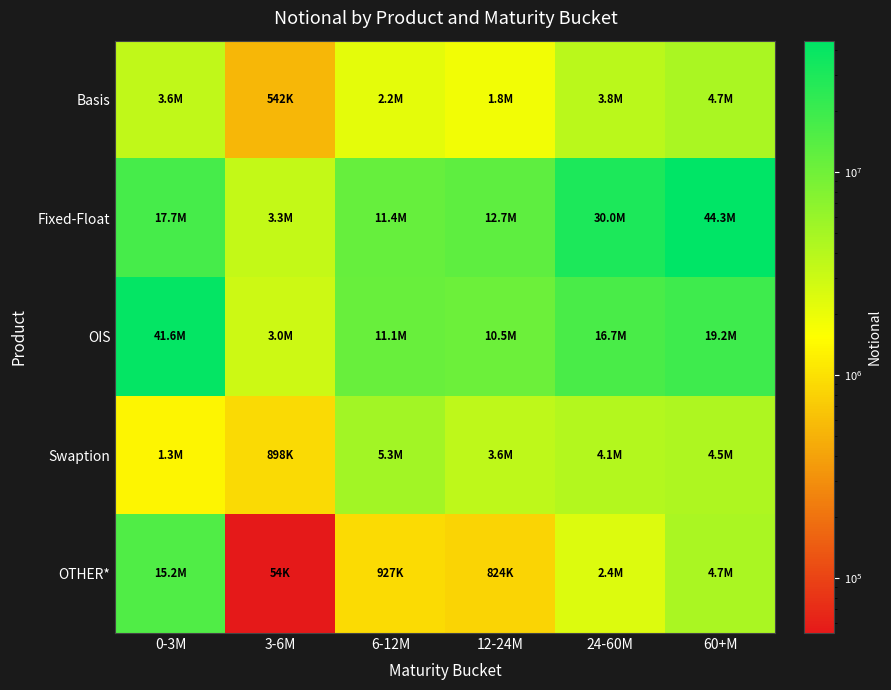

Rank the series by their maximum value, from lowest to highest.

Basis, Swaption, OTHER*, OIS, Fixed-Float